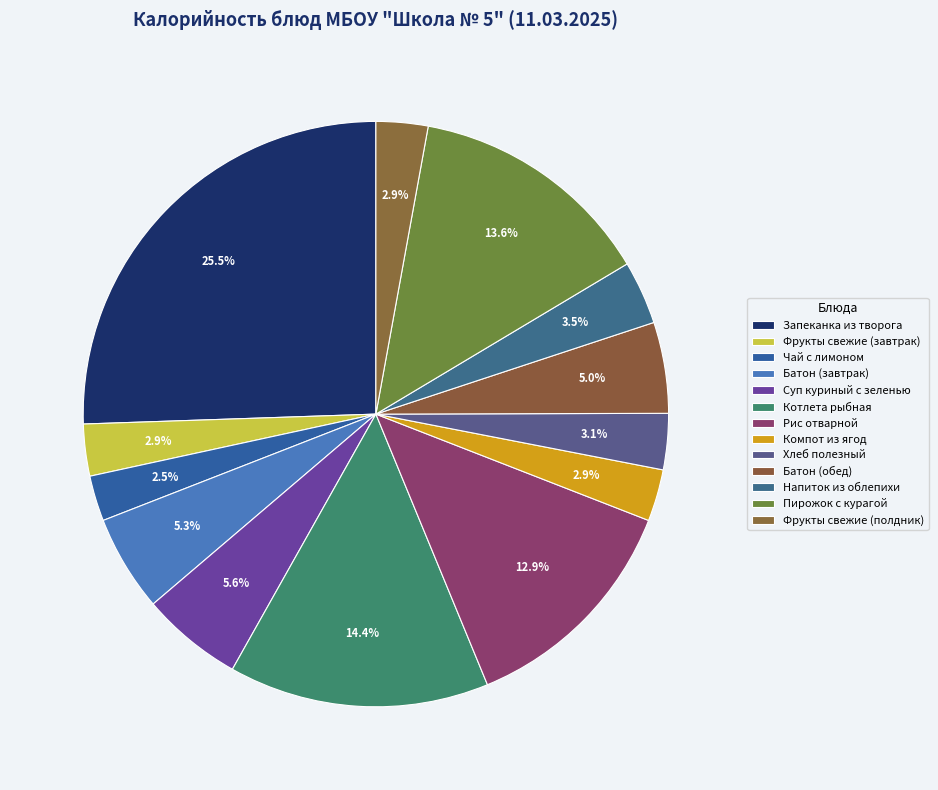

Is it true that Пирожок с курагой is 4% of the pie?

False